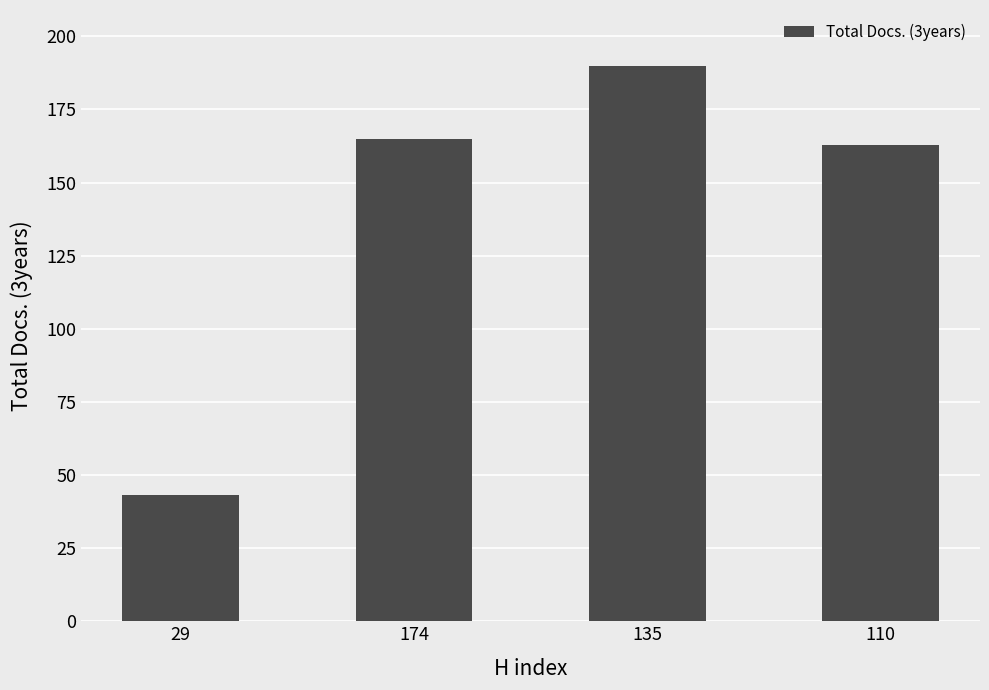

What position from the right is 110?

1